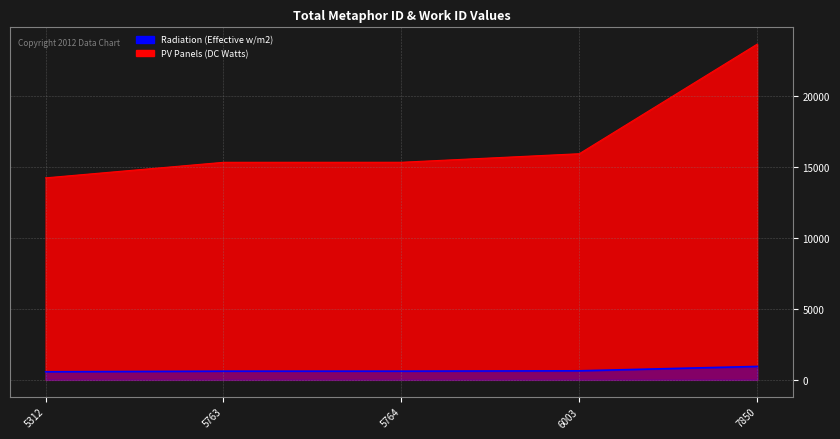

Reading left to right, what are all the values shown in this chart?

Radiation (Effective w/m2): 14253.0	15350.0	15353.0	15956.0	23689.0
PV Panels (DC Watts): 570.1	614.0	614.1	638.2	947.6